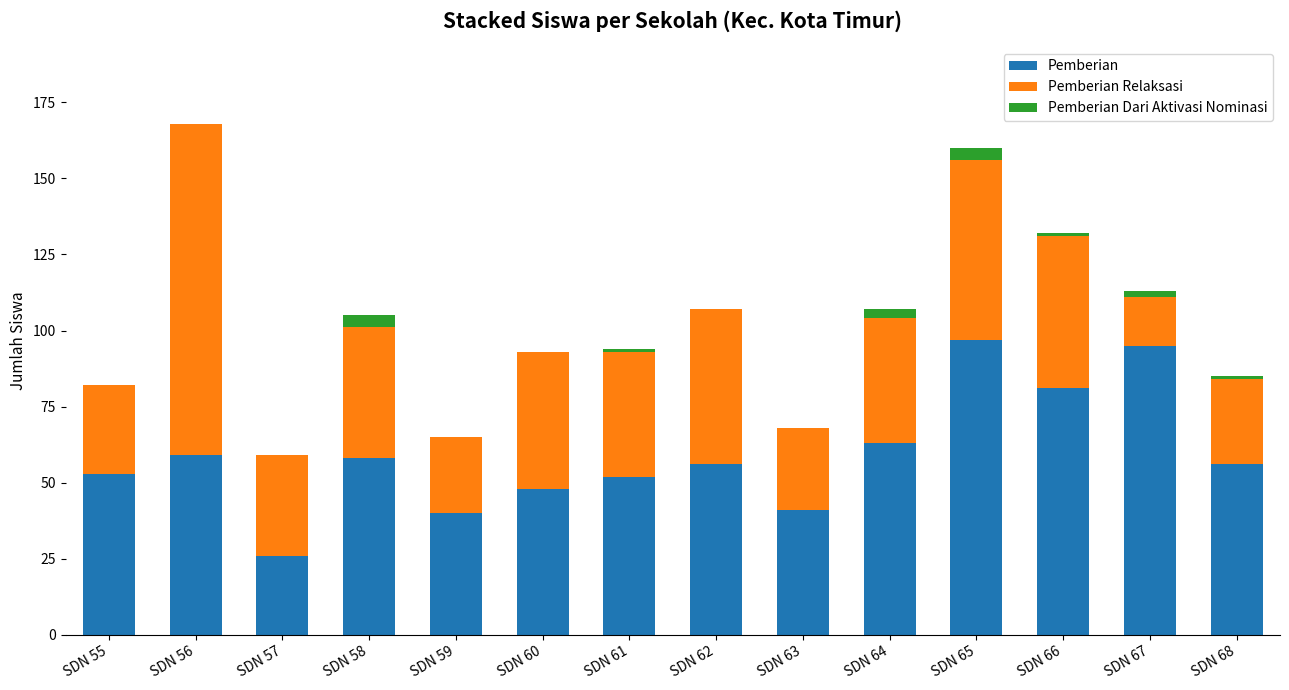

What is the maximum value for Pemberian?

97